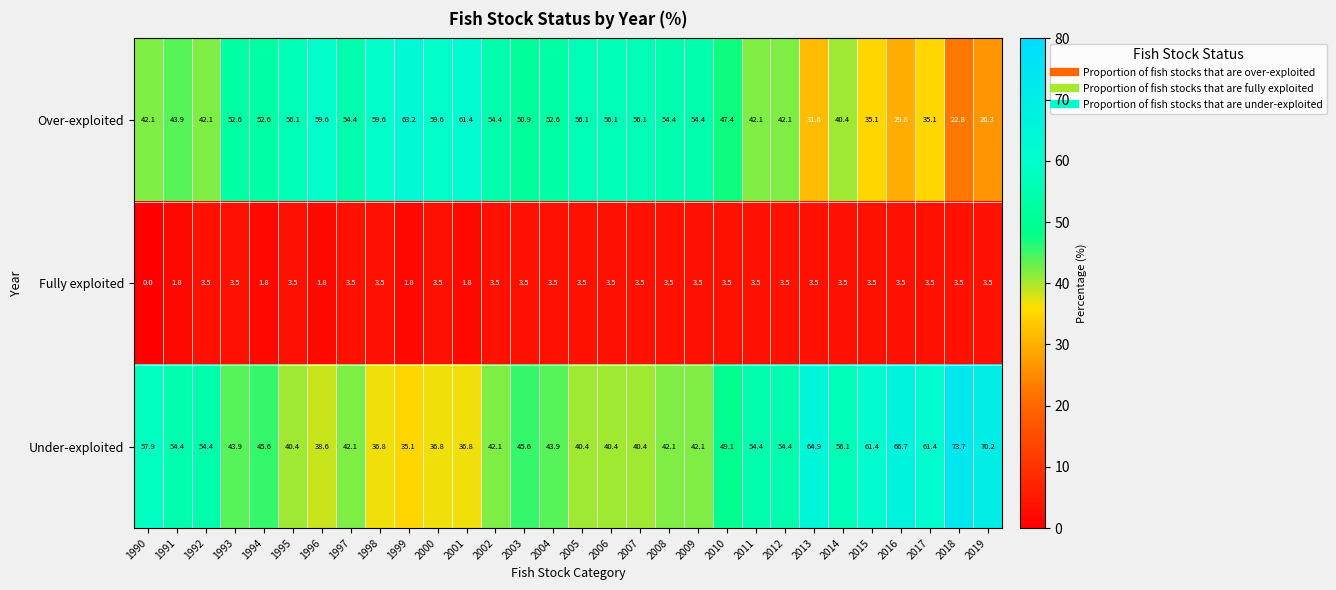

What is the approximate value of Fully exploited at 2007?

3.5